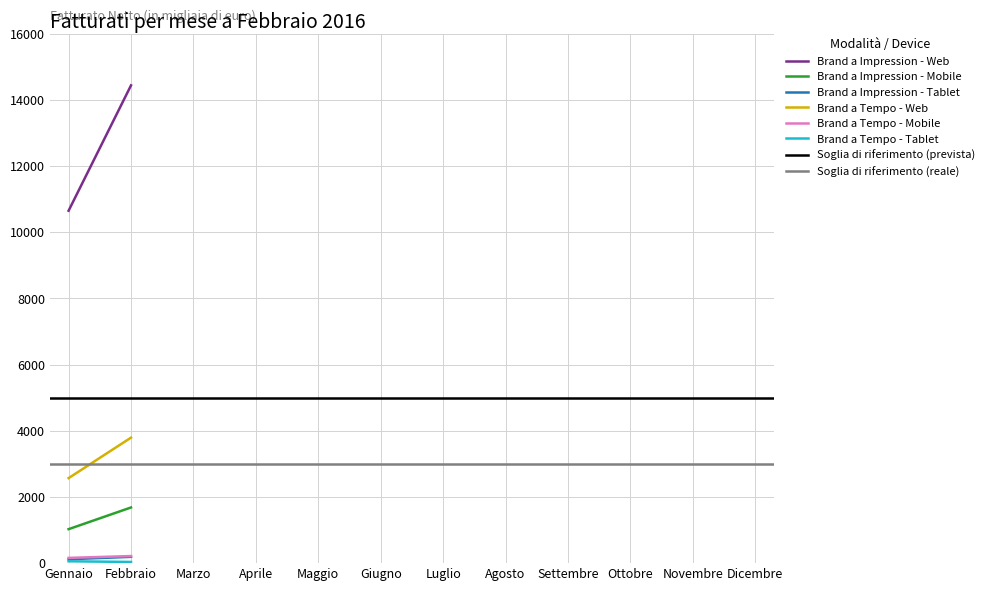

What is the difference between the maximum and second lowest values in the Brand a Tempo - Mobile series?

214.2